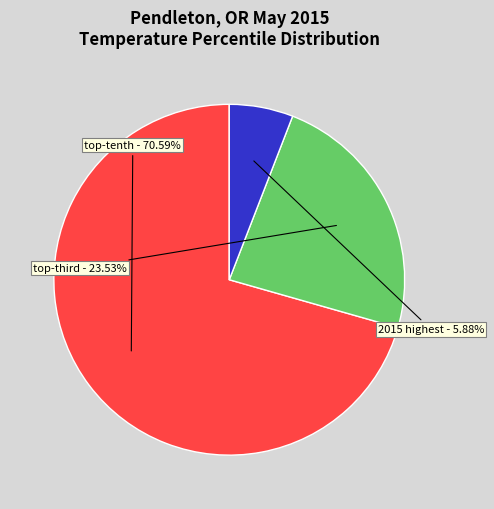

What percentage is the 2015 highest slice, to the nearest percent?

6%